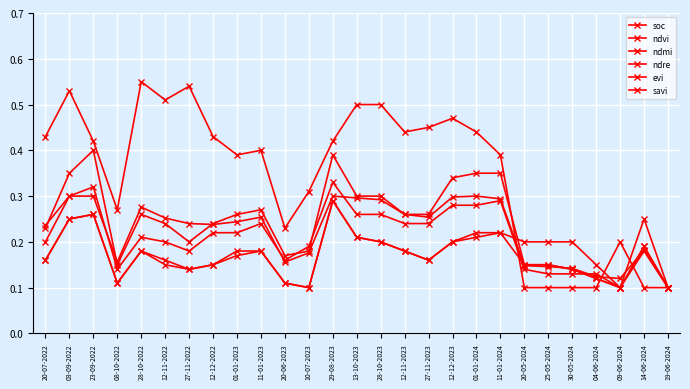

How many intersections are there between ndre and ndvi?

3